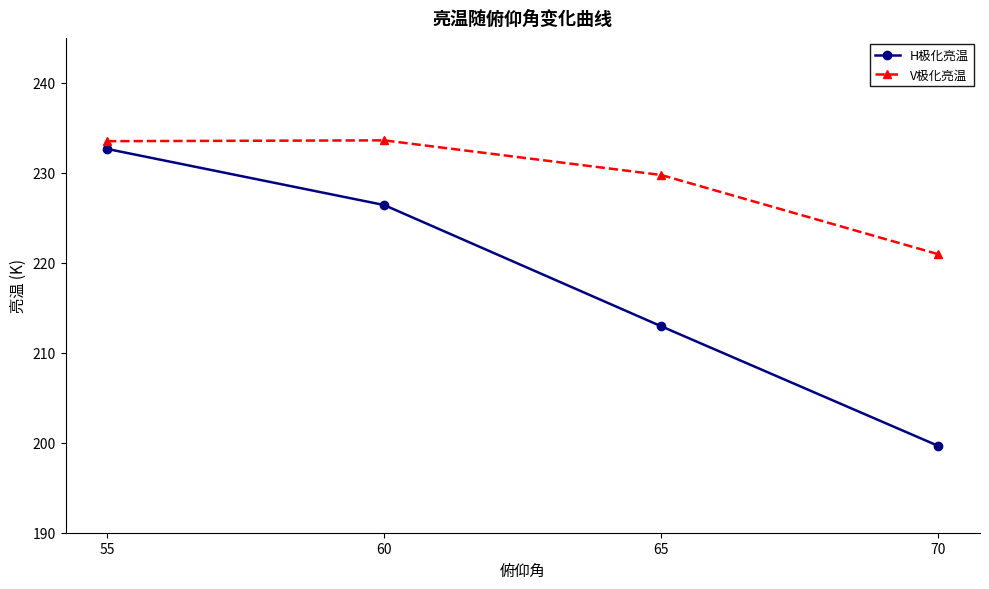

Where is the first local maximum for V极化亮温?

60